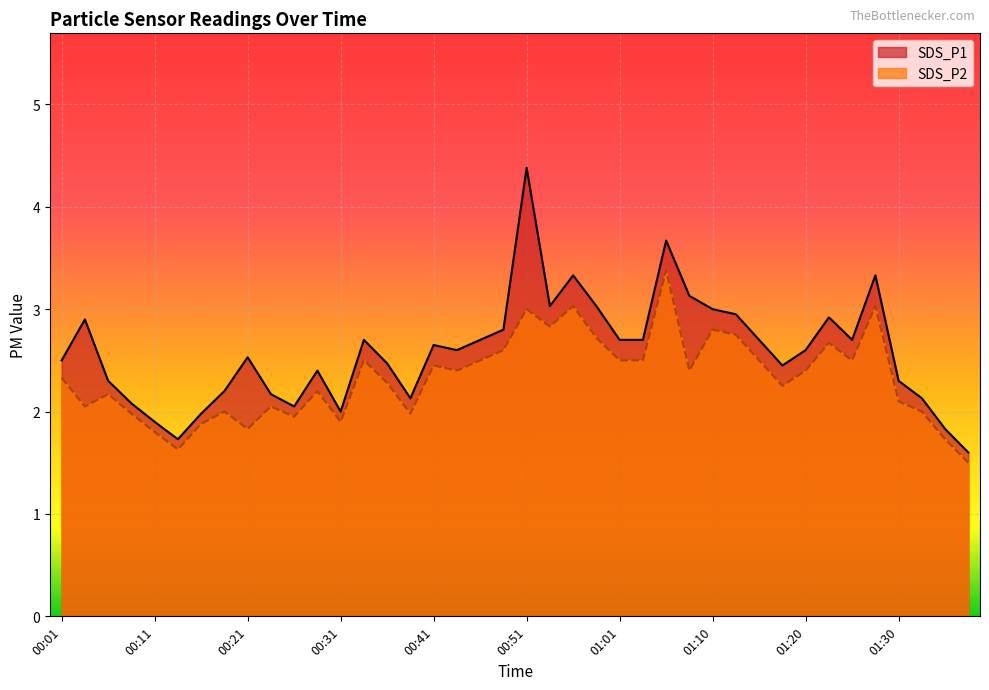

True or false: SDS_P1 and SDS_P2 cross at least once.

False